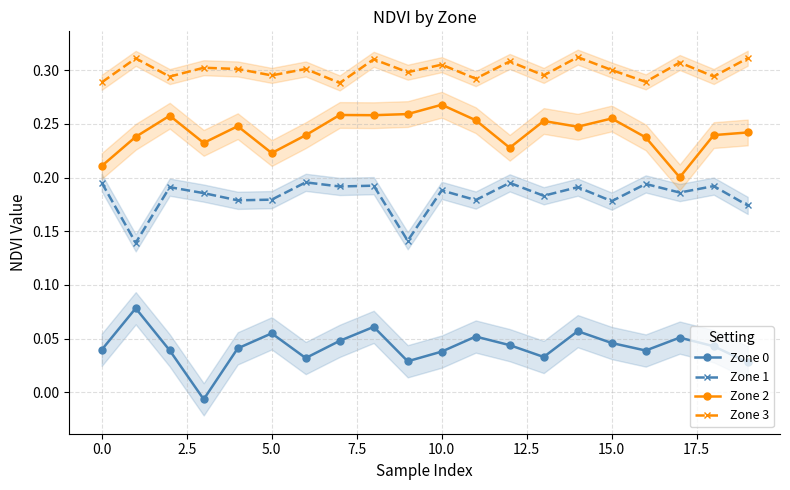

What is the difference between the maximum and minimum values in the Zone 2 series?

0.1